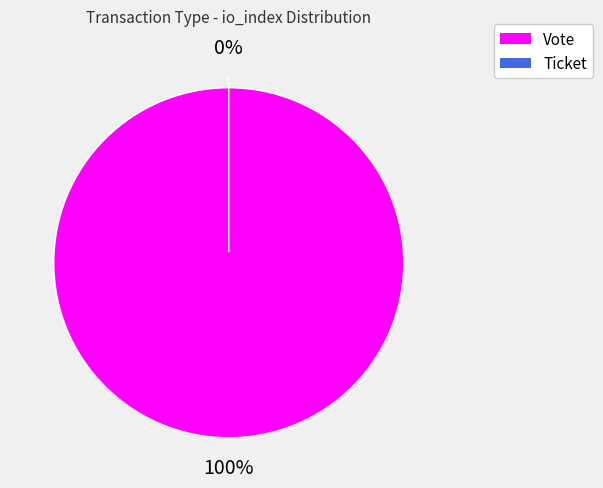

Is it true that Vote is 99% of the pie?

False